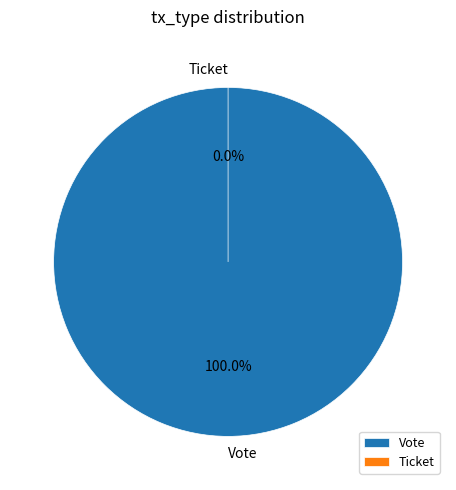

Is there any slice that represents more than half of the pie?

Yes